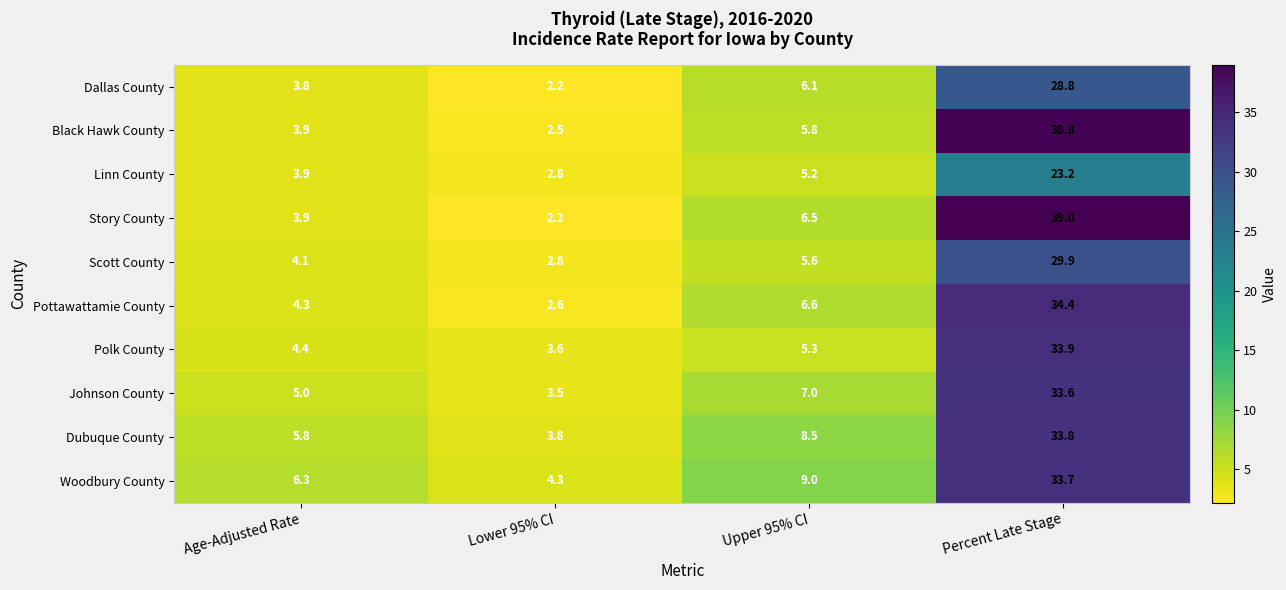

Is it true that Dallas County equals 3.3 at Lower 95% CI?

False